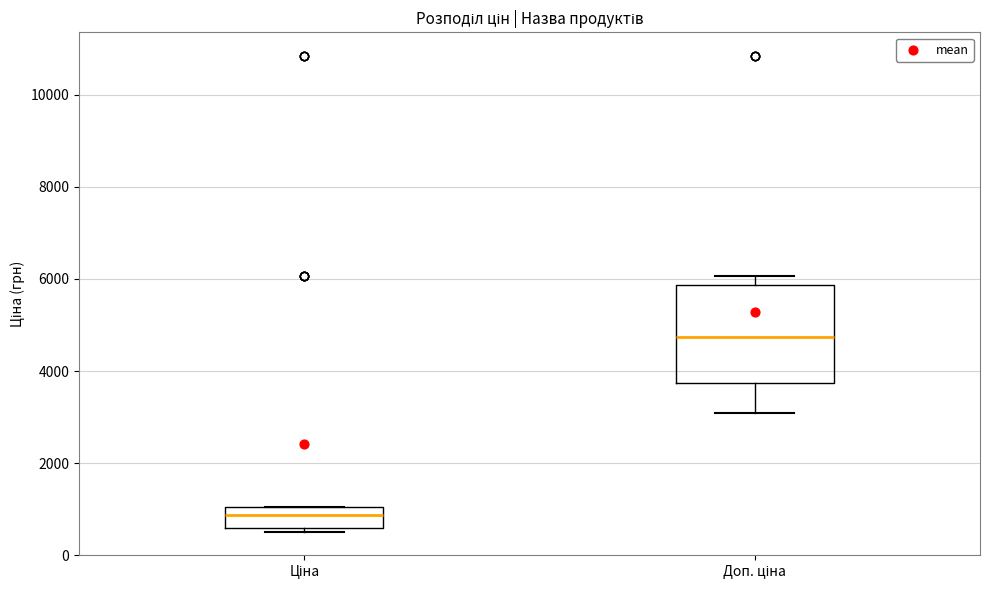

Where does the median line of the box for Ціна sit on the y-axis? The values are not printed on the chart, so give them approximately, as read against the axis.

800